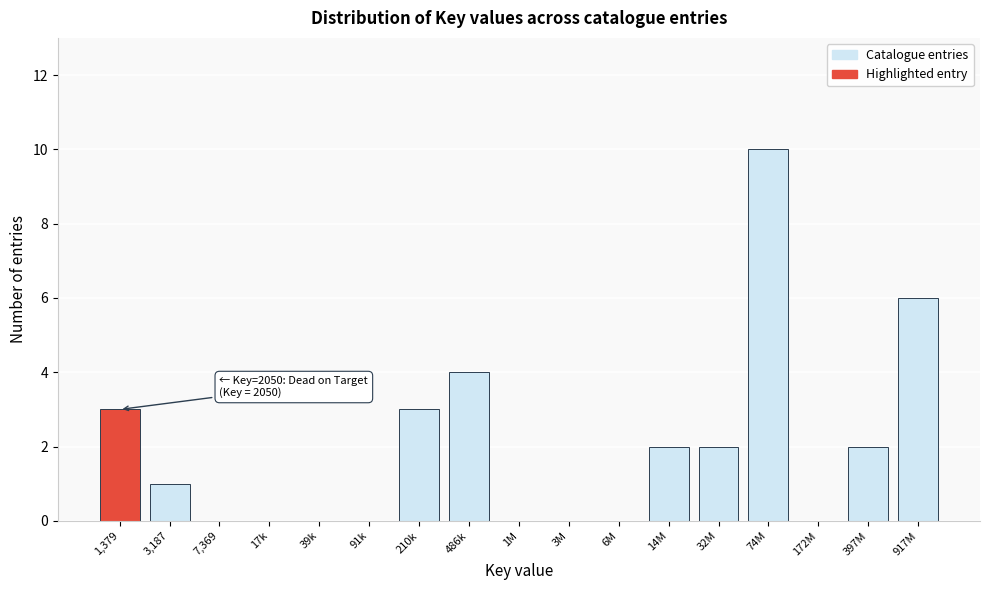

Reading left to right, transcribe all the data shown in this chart.

1,379=3	3,187=1	7,369=0	17k=0	39k=0	91k=0	210k=3	486k=4	1M=0	3M=0	6M=0	14M=2	32M=2	74M=10	172M=0	397M=2	917M=6